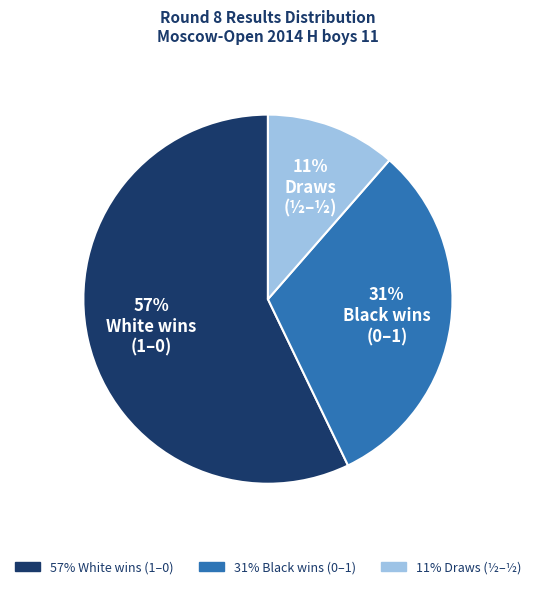

To the nearest percent, what is the average slice percentage?

33%